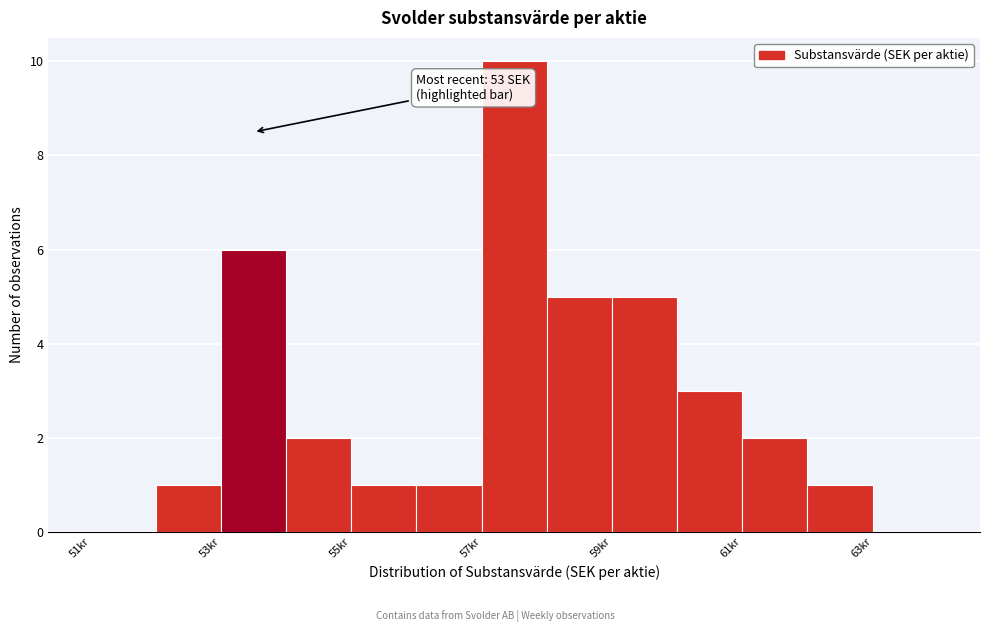

Which range on the x-axis has the tallest bar?

57 to 58